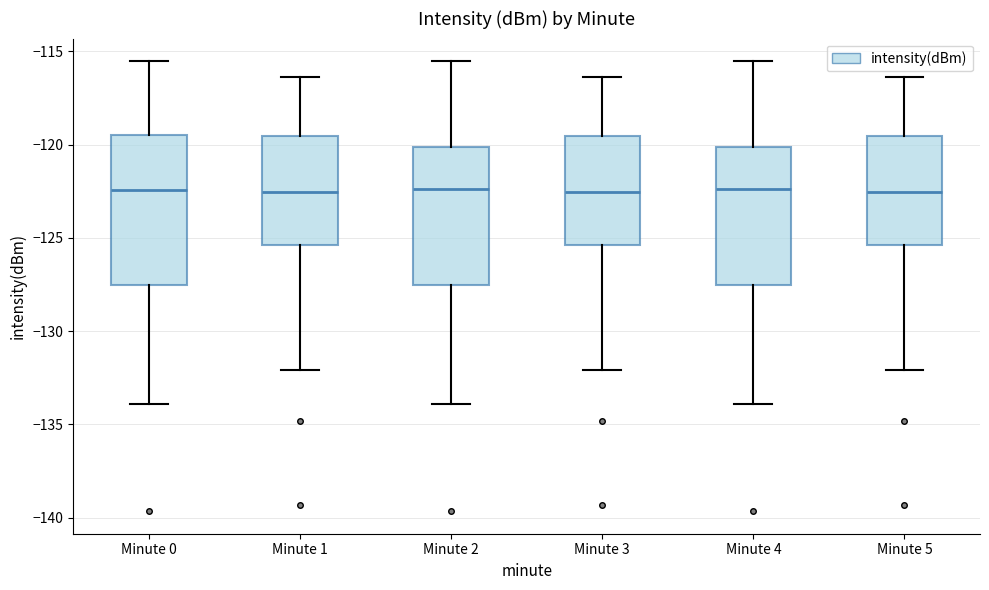

Which box is the tallest, from its lower edge to its upper edge?

Minute 0